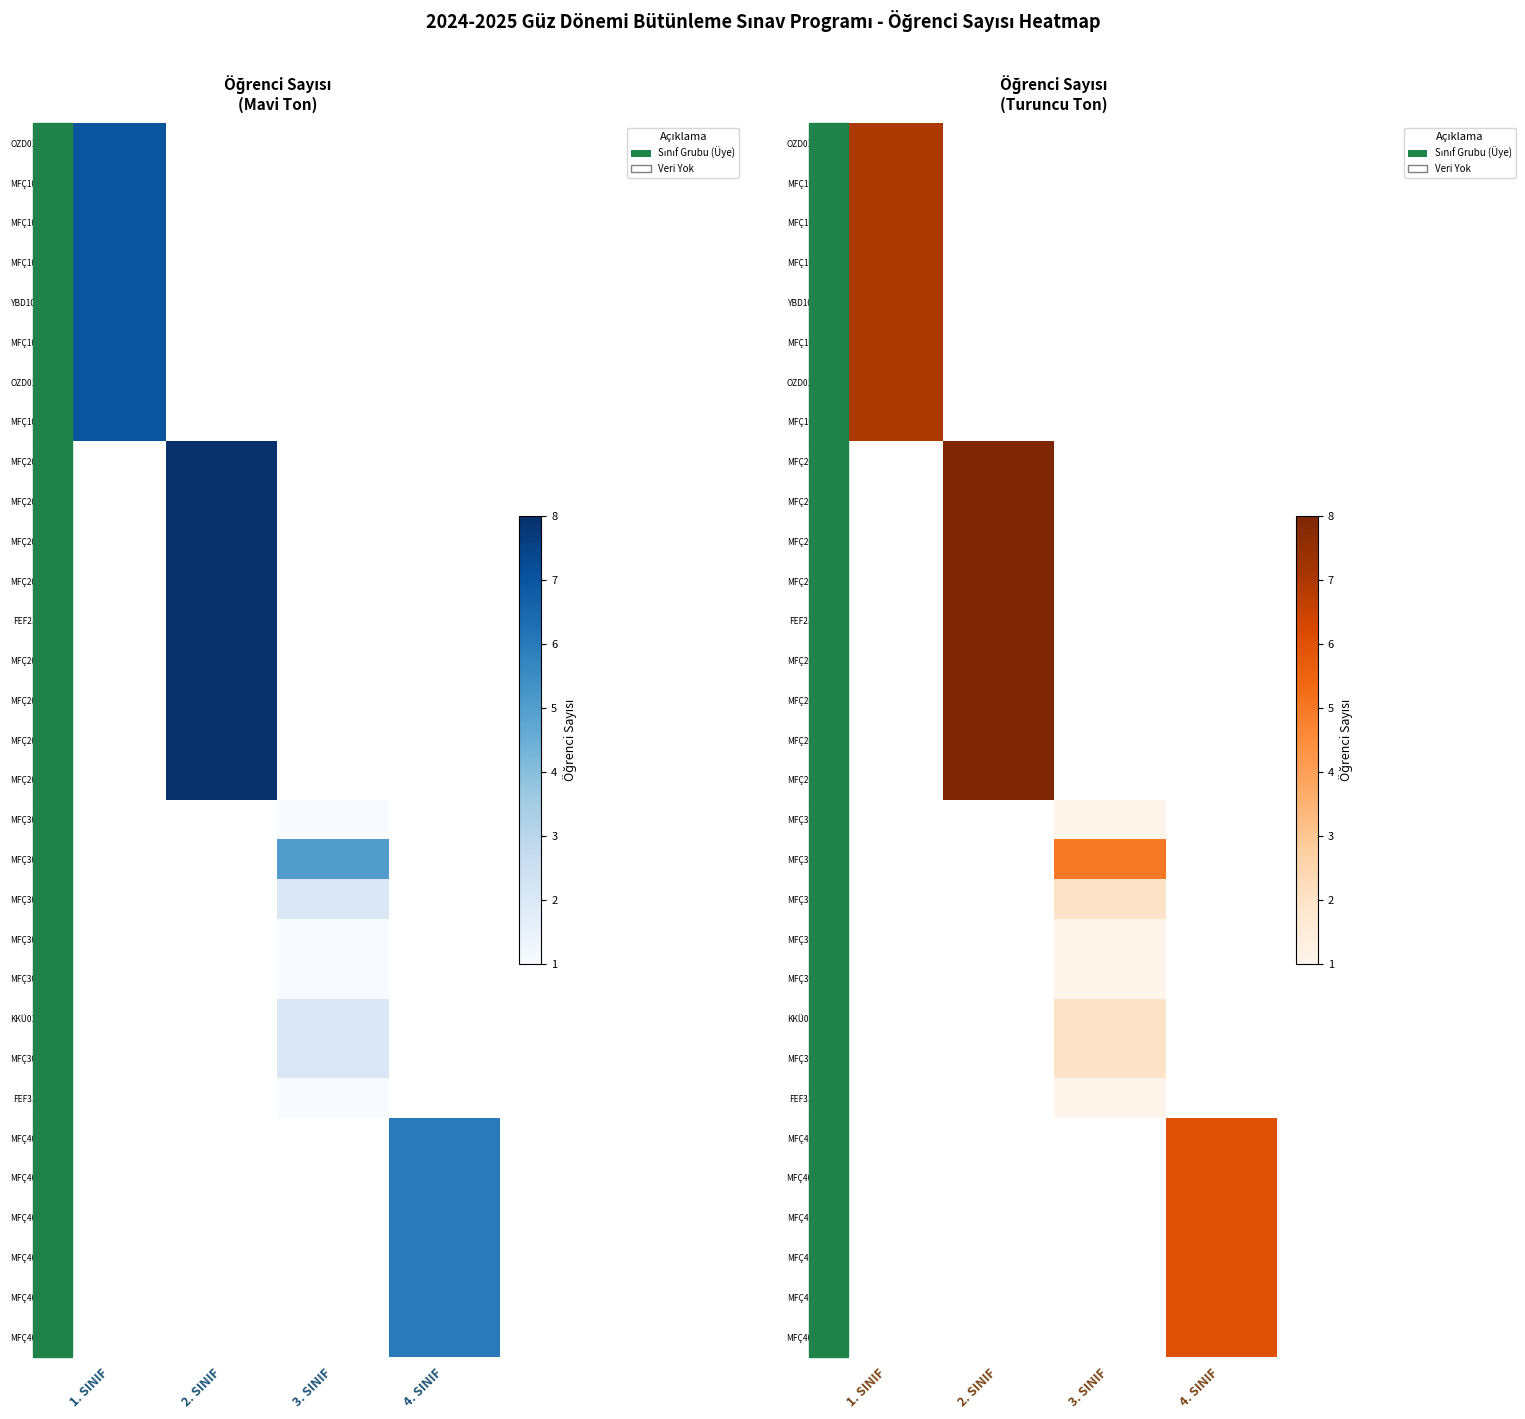

List the labels in order of MFÇ4003 value, smallest first.

1. SINIF, 2. SINIF, 3. SINIF, 4. SINIF